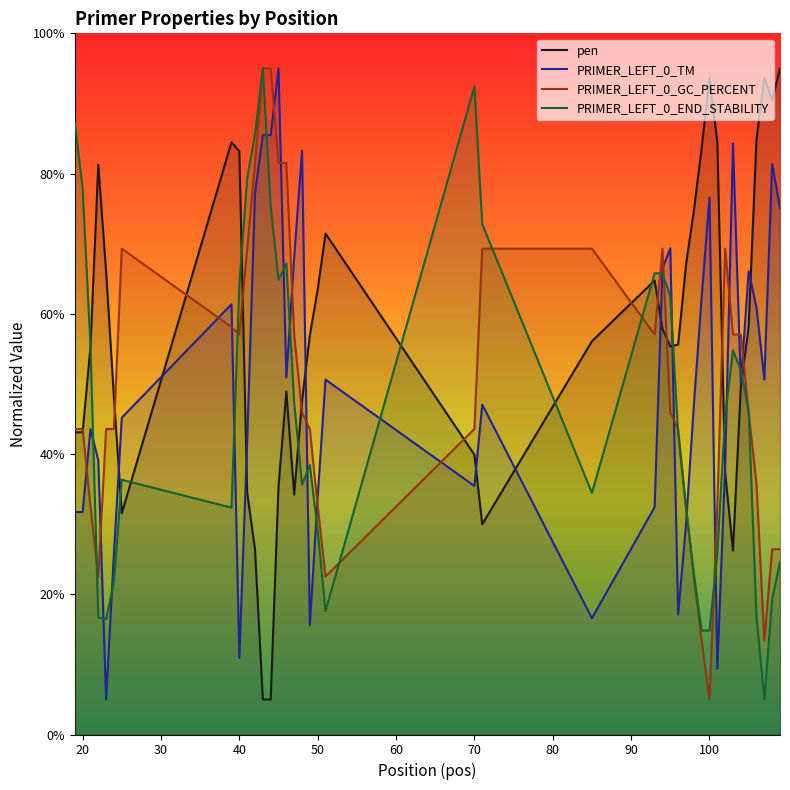

At how many categories does at least one series exceed 22?

40